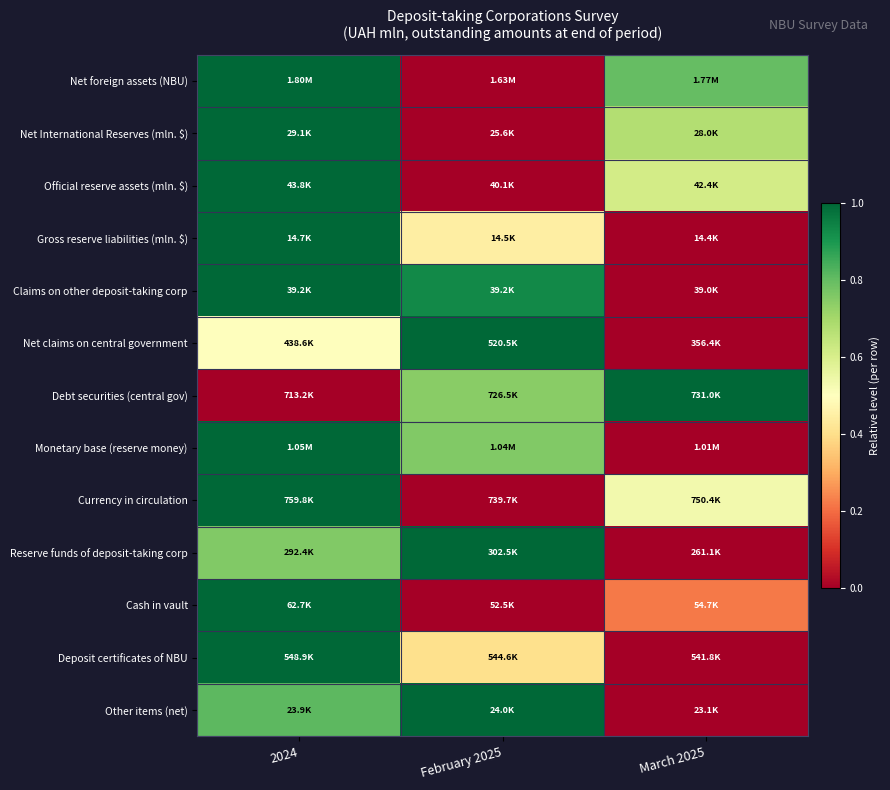

Between February 2025 and March 2025, which series saw the biggest shift?

Net claims on central government